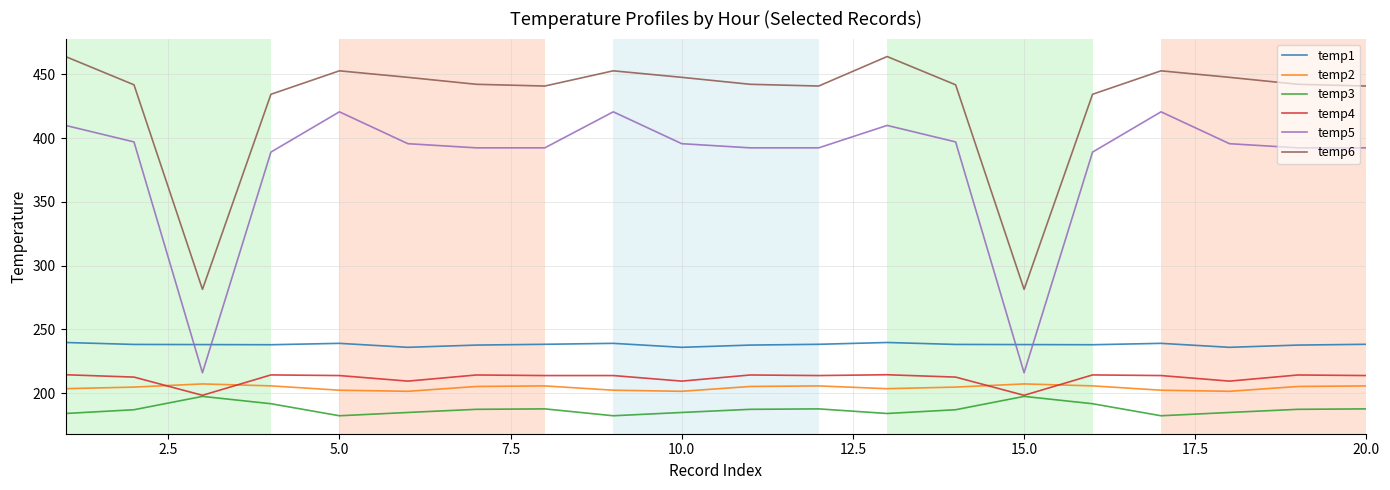

Which series has the largest range (max minus min)?

temp5